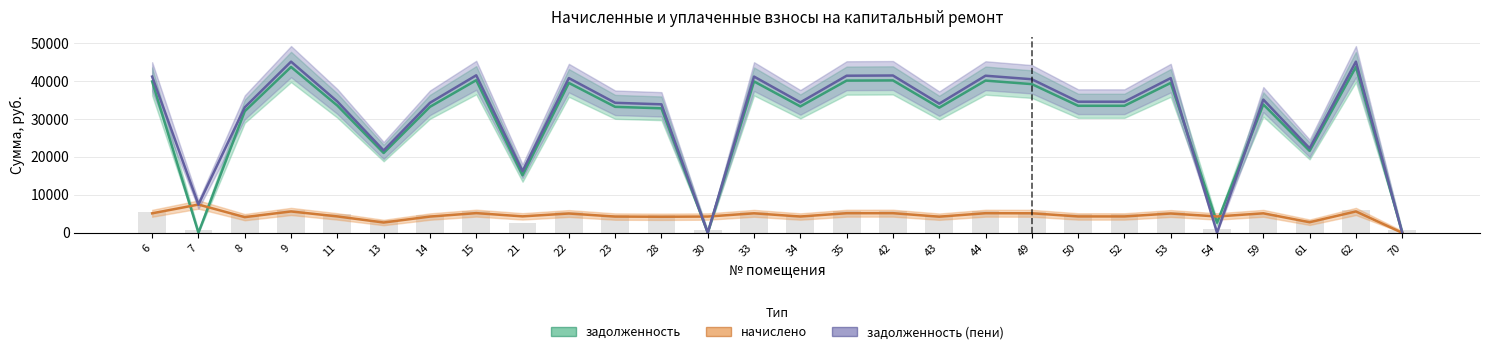

Which category has the lowest value in the начислено series?

70